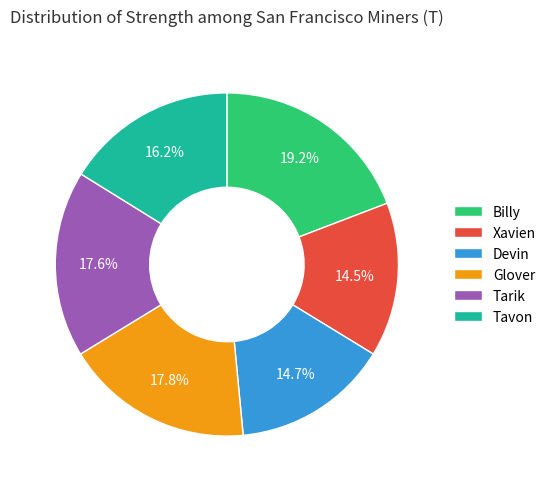

What percentage is the Glover slice, to the nearest percent?

18%